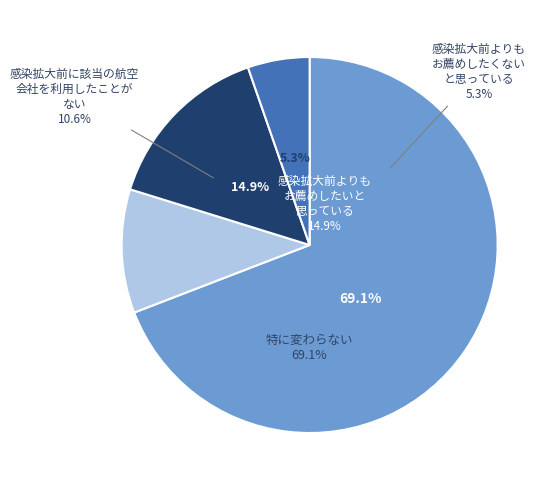

Count the number of slices in the pie.

4